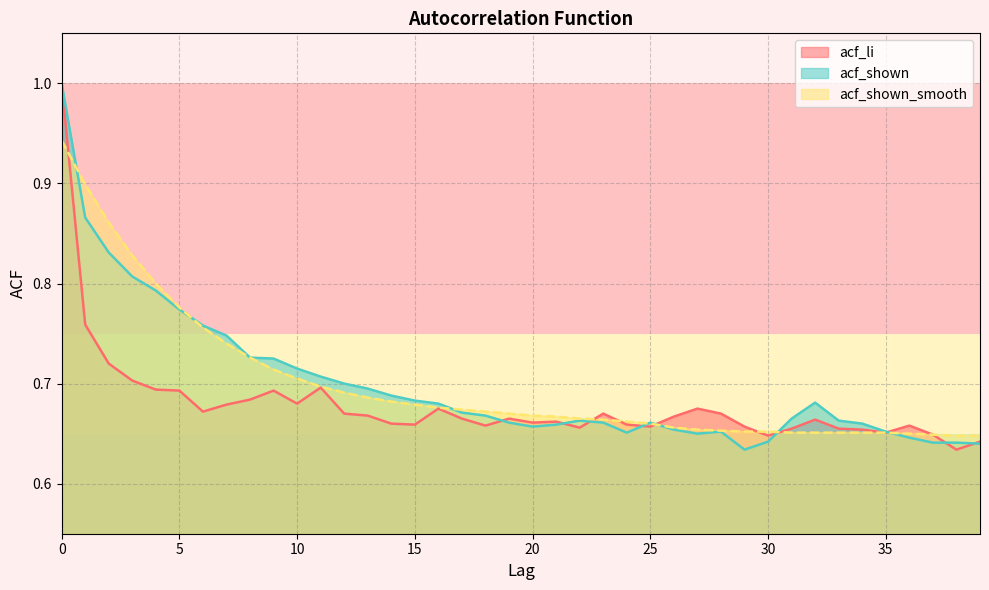

Reading right to left, extract all data points from this chart.

acf_li: 39=0.6	38=0.6	37=0.6	36=0.7	35=0.7	34=0.7	33=0.7	32=0.7	31=0.7	30=0.6	29=0.7	28=0.7	27=0.7	26=0.7	25=0.7	24=0.7	23=0.7	22=0.7	21=0.7	20=0.7	19=0.7	18=0.7	17=0.7	16=0.7	15=0.7	14=0.7	13=0.7	12=0.7	11=0.7	10=0.7	9=0.7	8=0.7	7=0.7	6=0.7	5=0.7	4=0.7	3=0.7	2=0.7	1=0.8	0=1.0
acf_shown: 39=0.6	38=0.6	37=0.6	36=0.6	35=0.7	34=0.7	33=0.7	32=0.7	31=0.7	30=0.6	29=0.6	28=0.7	27=0.7	26=0.7	25=0.7	24=0.7	23=0.7	22=0.7	21=0.7	20=0.7	19=0.7	18=0.7	17=0.7	16=0.7	15=0.7	14=0.7	13=0.7	12=0.7	11=0.7	10=0.7	9=0.7	8=0.7	7=0.7	6=0.8	5=0.8	4=0.8	3=0.8	2=0.8	1=0.9	0=1.0
acf_shown_smooth: 39=0.6	38=0.6	37=0.6	36=0.7	35=0.7	34=0.7	33=0.7	32=0.7	31=0.7	30=0.7	29=0.7	28=0.7	27=0.7	26=0.7	25=0.7	24=0.7	23=0.7	22=0.7	21=0.7	20=0.7	19=0.7	18=0.7	17=0.7	16=0.7	15=0.7	14=0.7	13=0.7	12=0.7	11=0.7	10=0.7	9=0.7	8=0.7	7=0.7	6=0.8	5=0.8	4=0.8	3=0.8	2=0.9	1=0.9	0=0.9